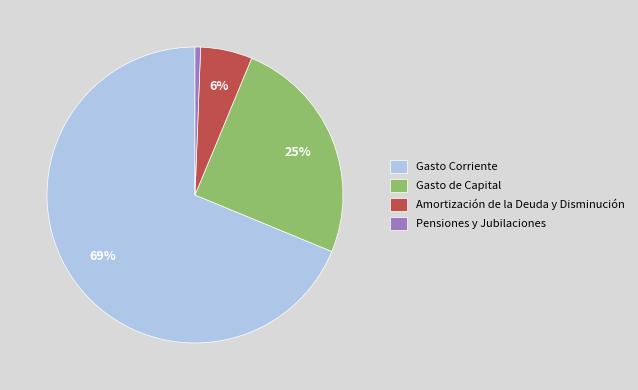

How many slices are in this pie chart?

4